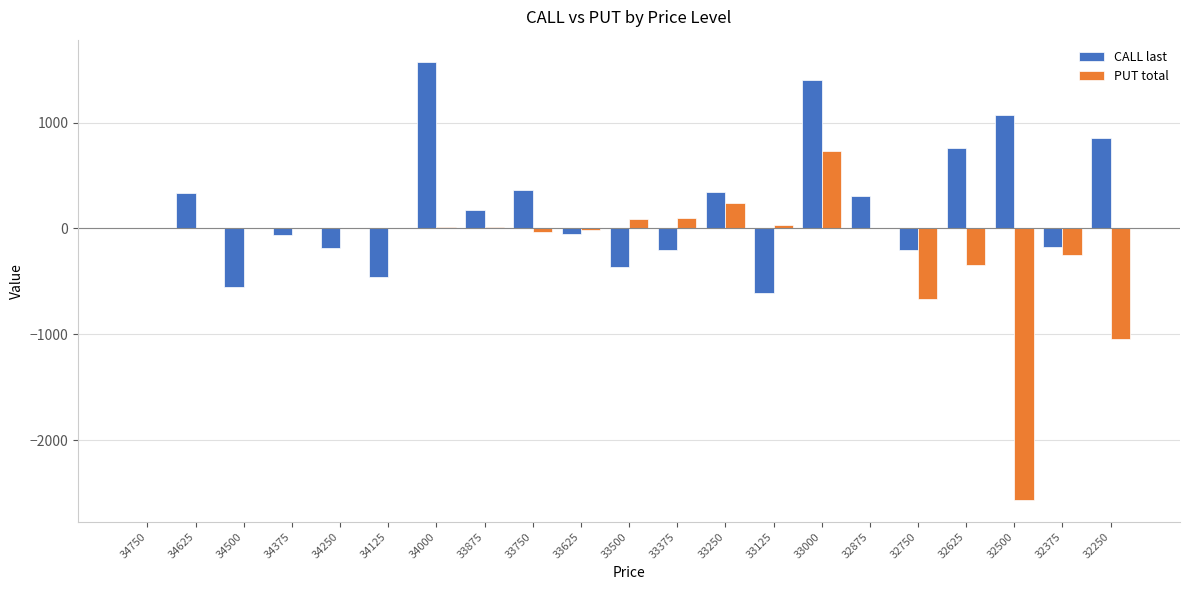

At which category is the sum across all series the highest?

33000